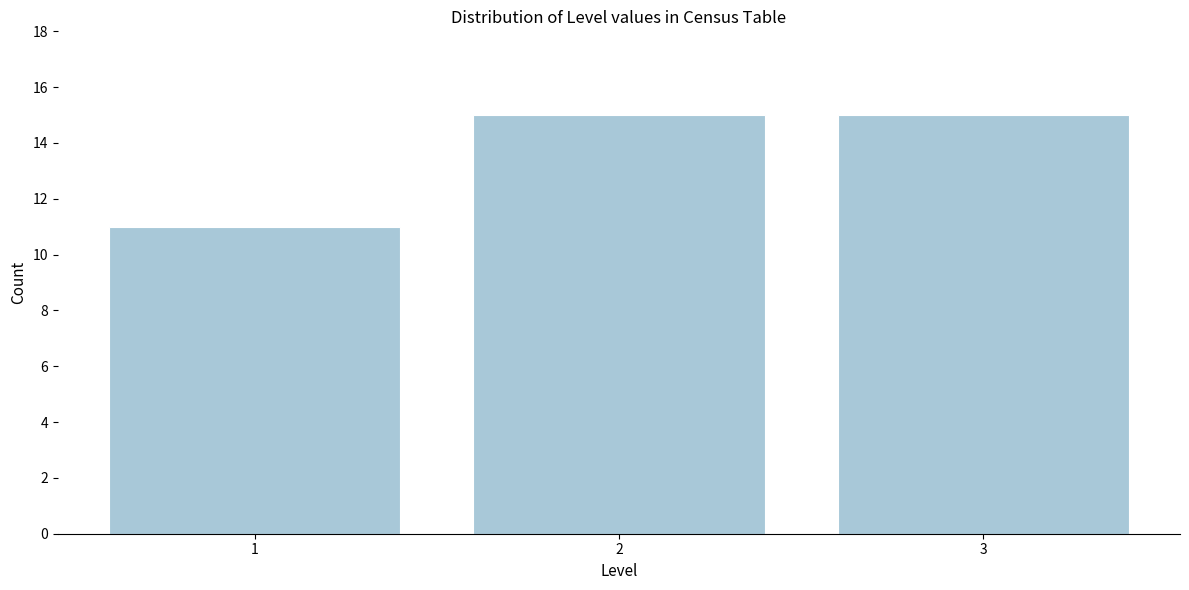

Reading left to right, what are all the values shown in this chart?

1=11	2=15	3=15